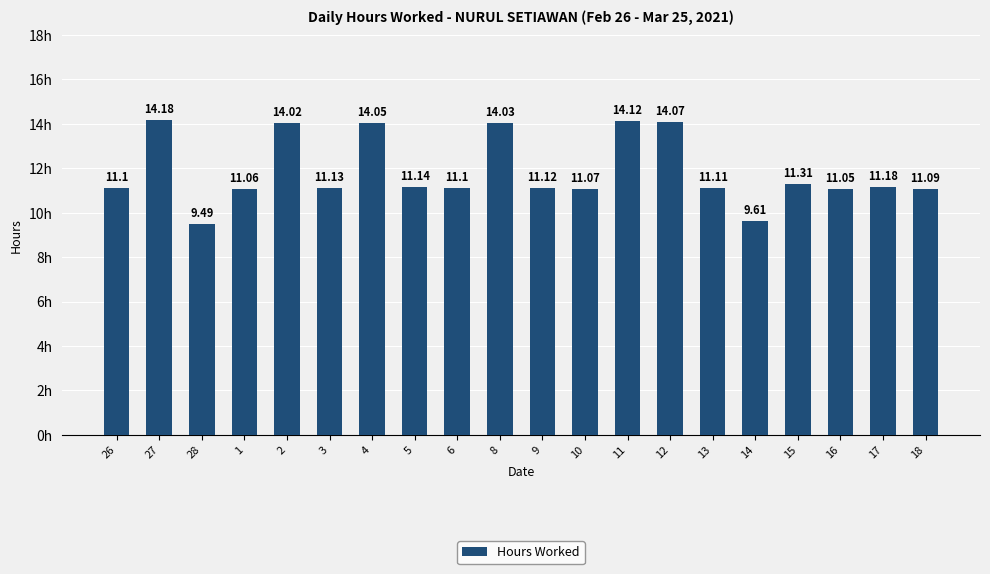

How many values are below 11?

2